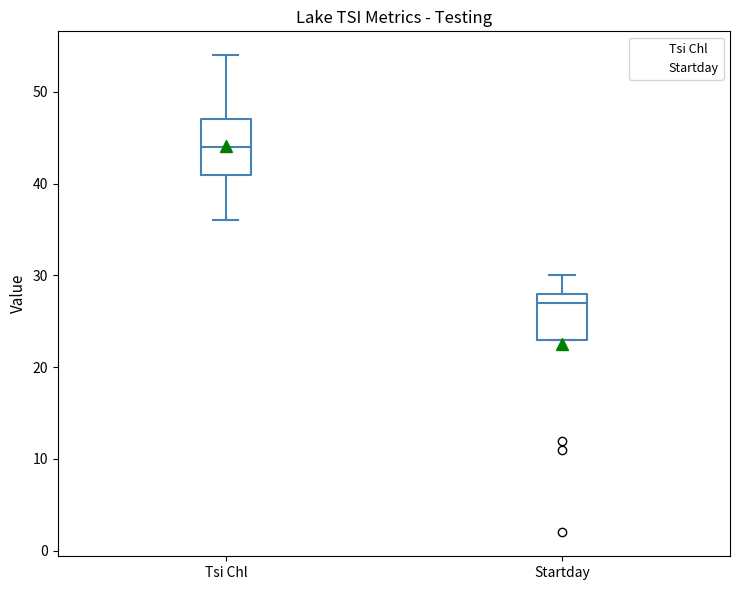

Reading left to right, transcribe this box plot: for each box, give where its median line is, the range the box spans, and where its two whiskers end, as read against the y-axis. The values are not printed on the chart, so give them approximately, as read against the axis.

Tsi Chl: median 44, box 41 to 47, whiskers 36 to 54
Startday: median 27, box 23 to 28, whiskers 23 to 30